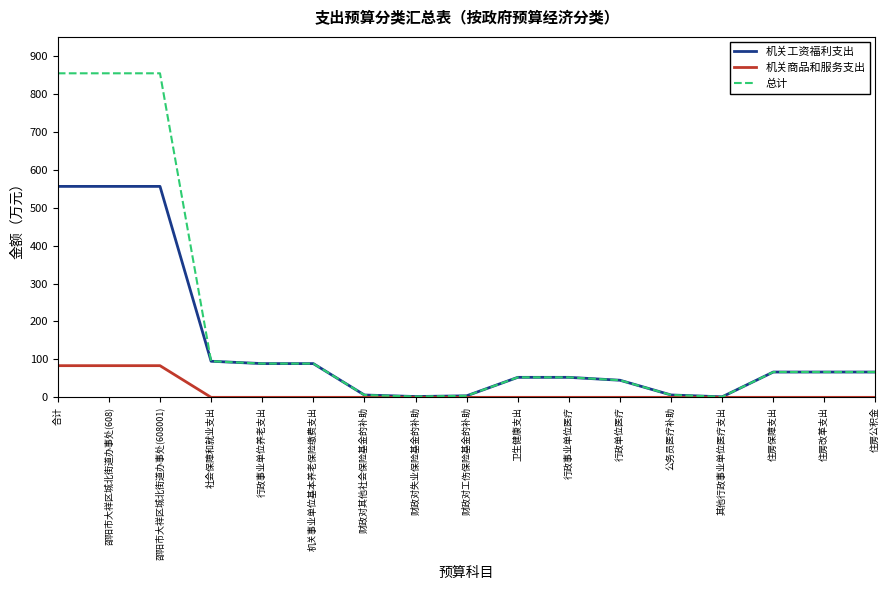

List the series in order of their peak value, highest first.

总计, 机关工资福利支出, 机关商品和服务支出